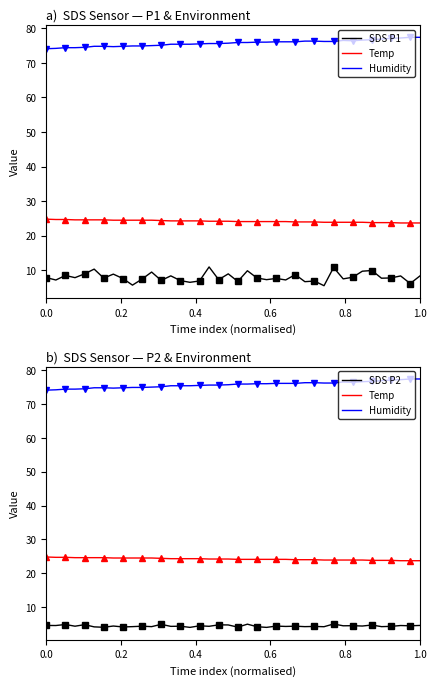

Count the number of data series in this chart.

4